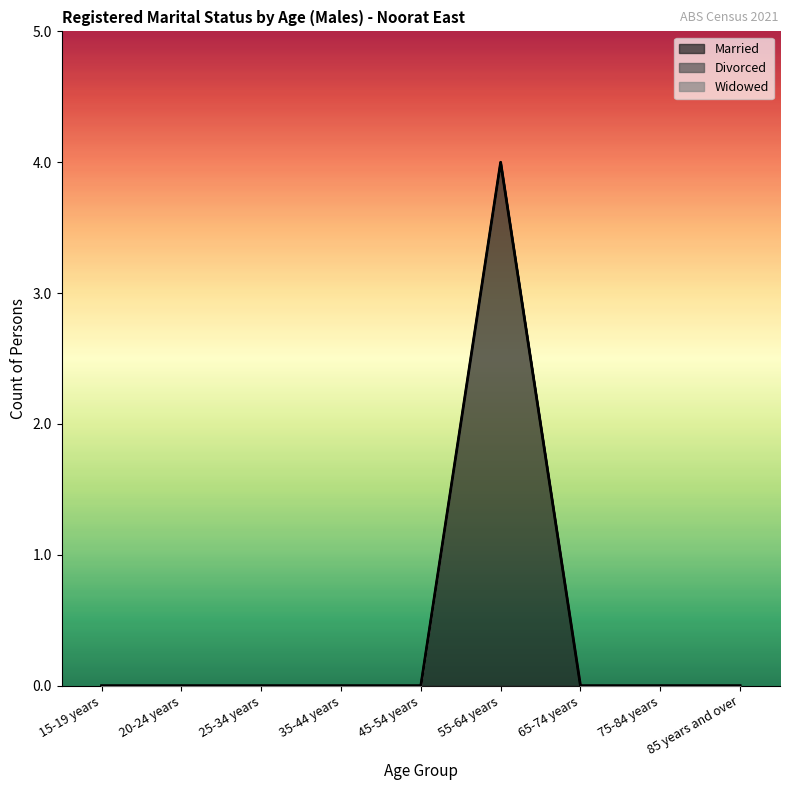

Reading left to right, transcribe all the data shown in this chart.

Married: 15-19 years=0	20-24 years=0	25-34 years=0	35-44 years=0	45-54 years=0	55-64 years=4	65-74 years=0	75-84 years=0	85 years and over=0
Divorced: 15-19 years=0	20-24 years=0	25-34 years=0	35-44 years=0	45-54 years=0	55-64 years=0	65-74 years=0	75-84 years=0	85 years and over=0
Widowed: 15-19 years=0	20-24 years=0	25-34 years=0	35-44 years=0	45-54 years=0	55-64 years=0	65-74 years=0	75-84 years=0	85 years and over=0